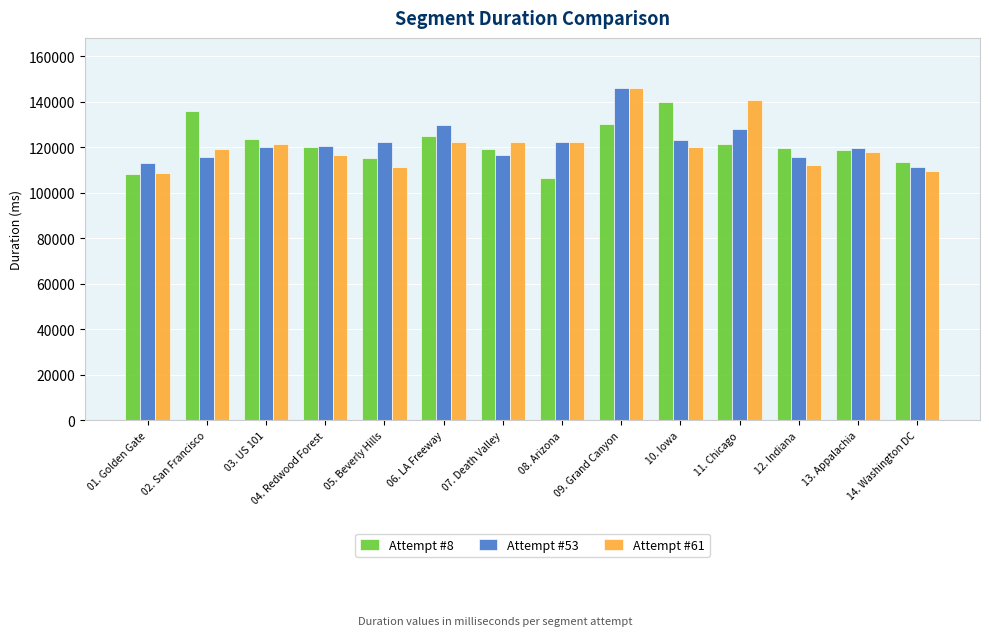

What are all the series names shown in the legend?

Attempt #8, Attempt #53, Attempt #61